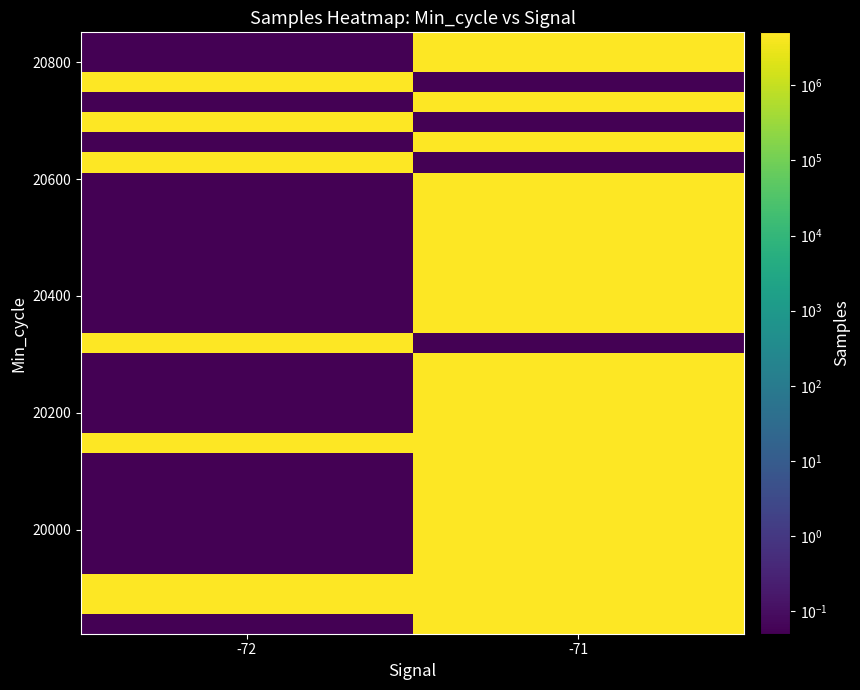

Which label corresponds to the smallest value in the chart?

-72